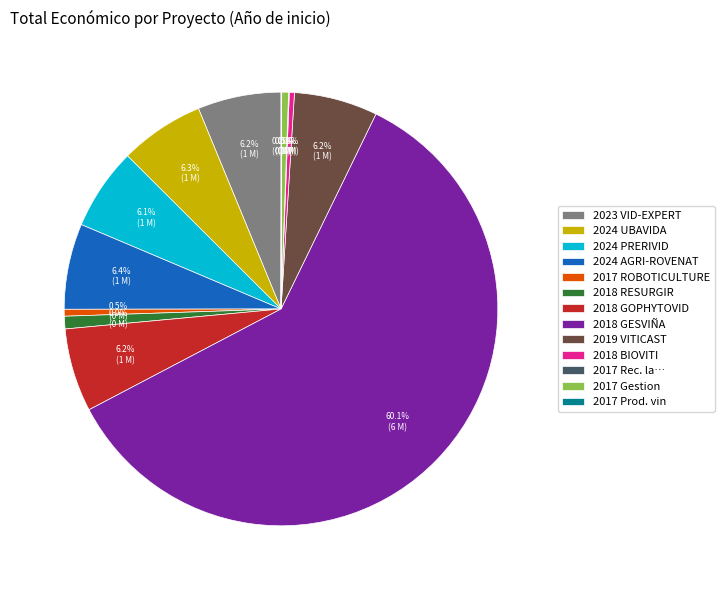

Approximately how many times larger is the value at 2024 UBAVIDA compared to 2018 BIOVITI?

16.6